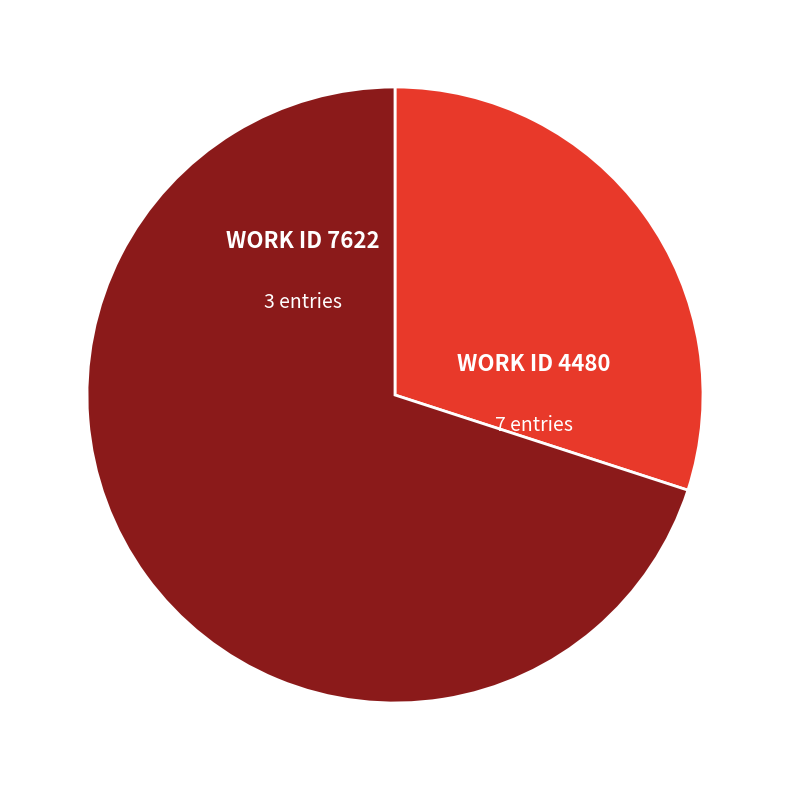

Does any single category account for the majority?

Yes